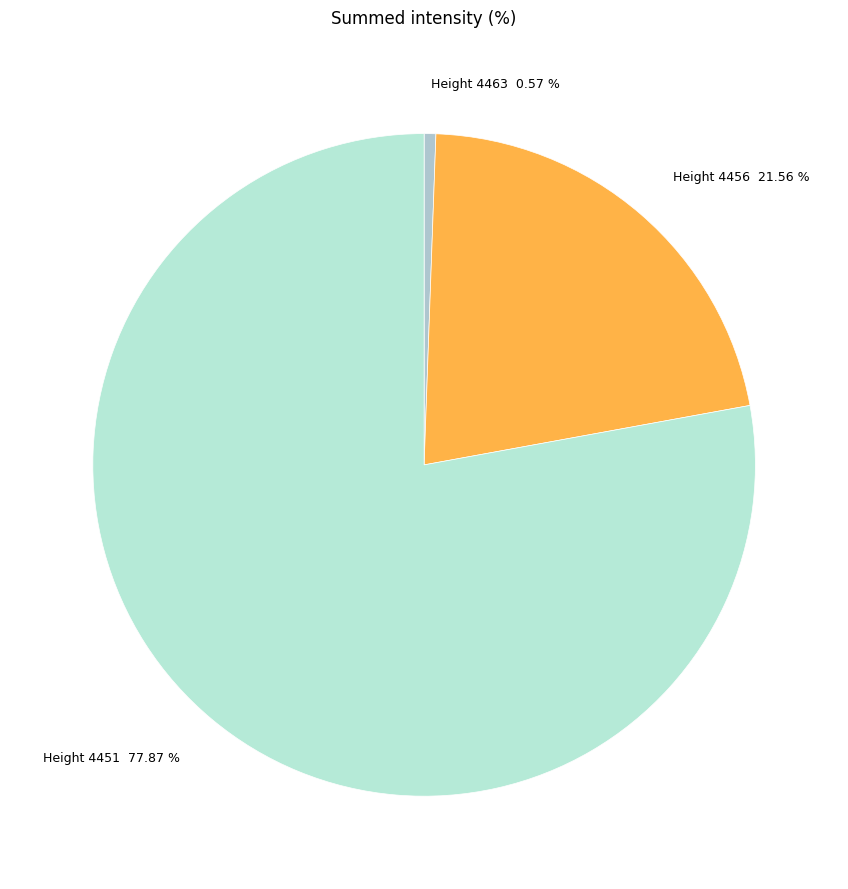

Which slice is the smallest?

4463